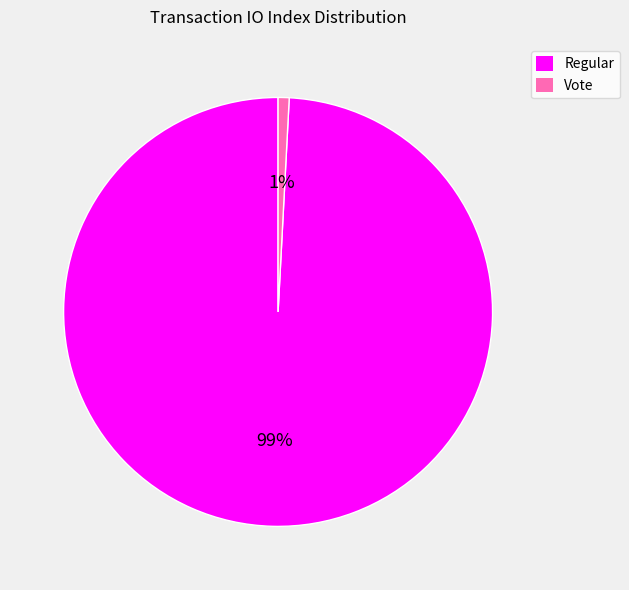

Does any single category account for the majority?

Yes